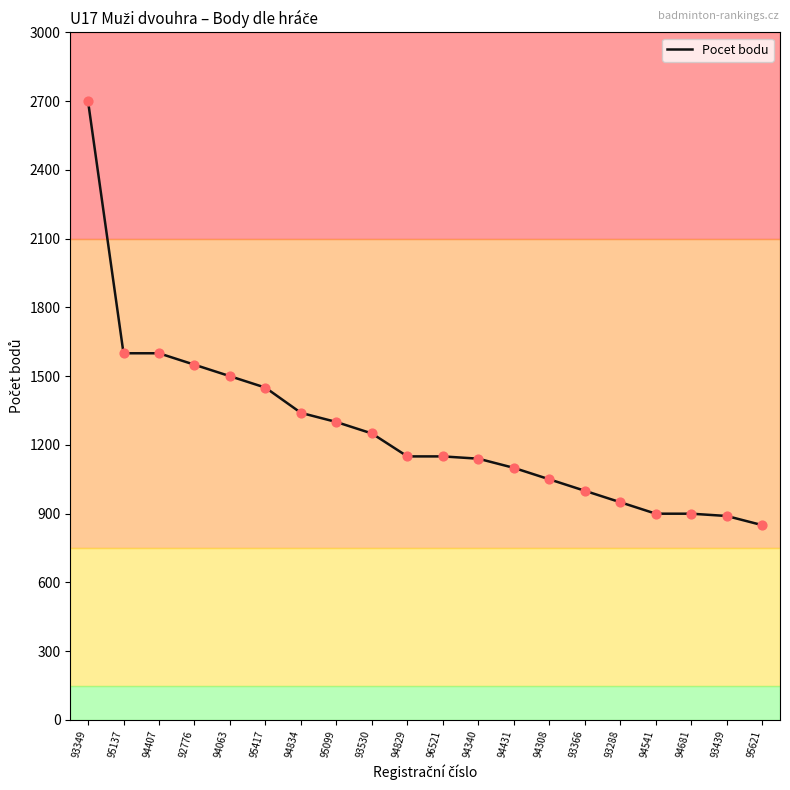

Approximately how many times larger is the value at 94308 compared to 96521?

0.9